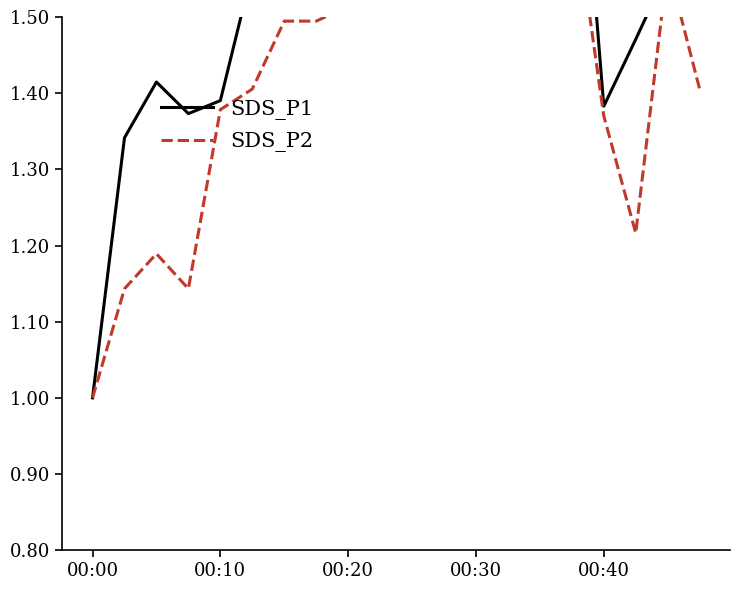

What is the value of the SDS_P1 point at the 5th from the left?

1.4